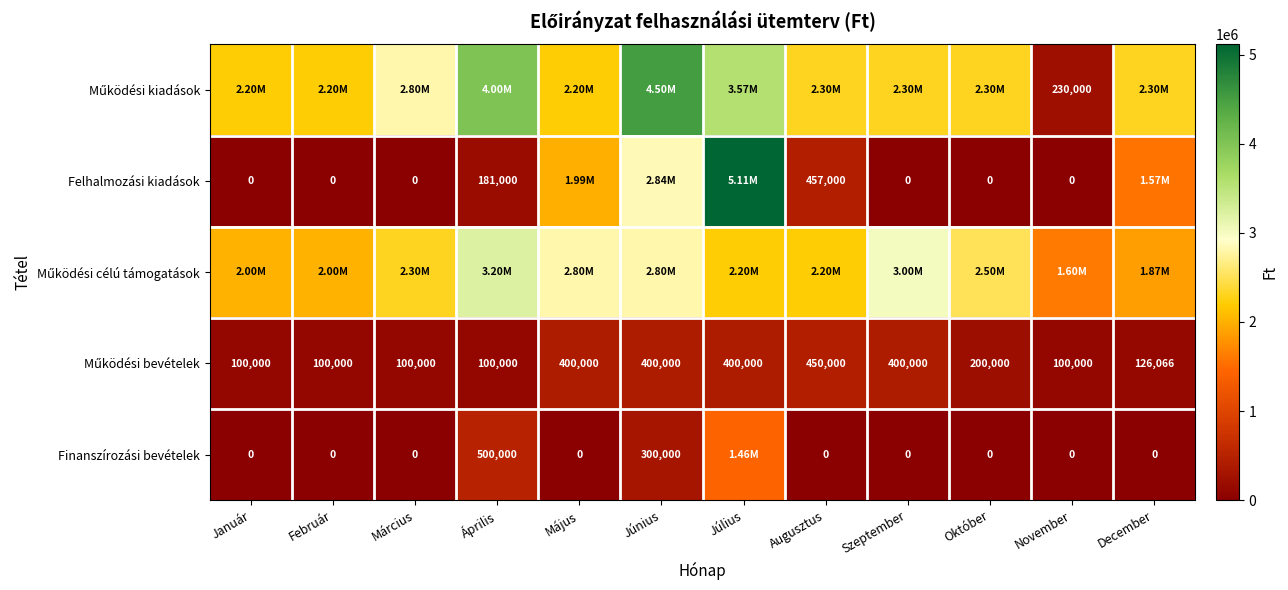

What is the difference between the Finanszírozási bevételek values at Február and Április?

500000